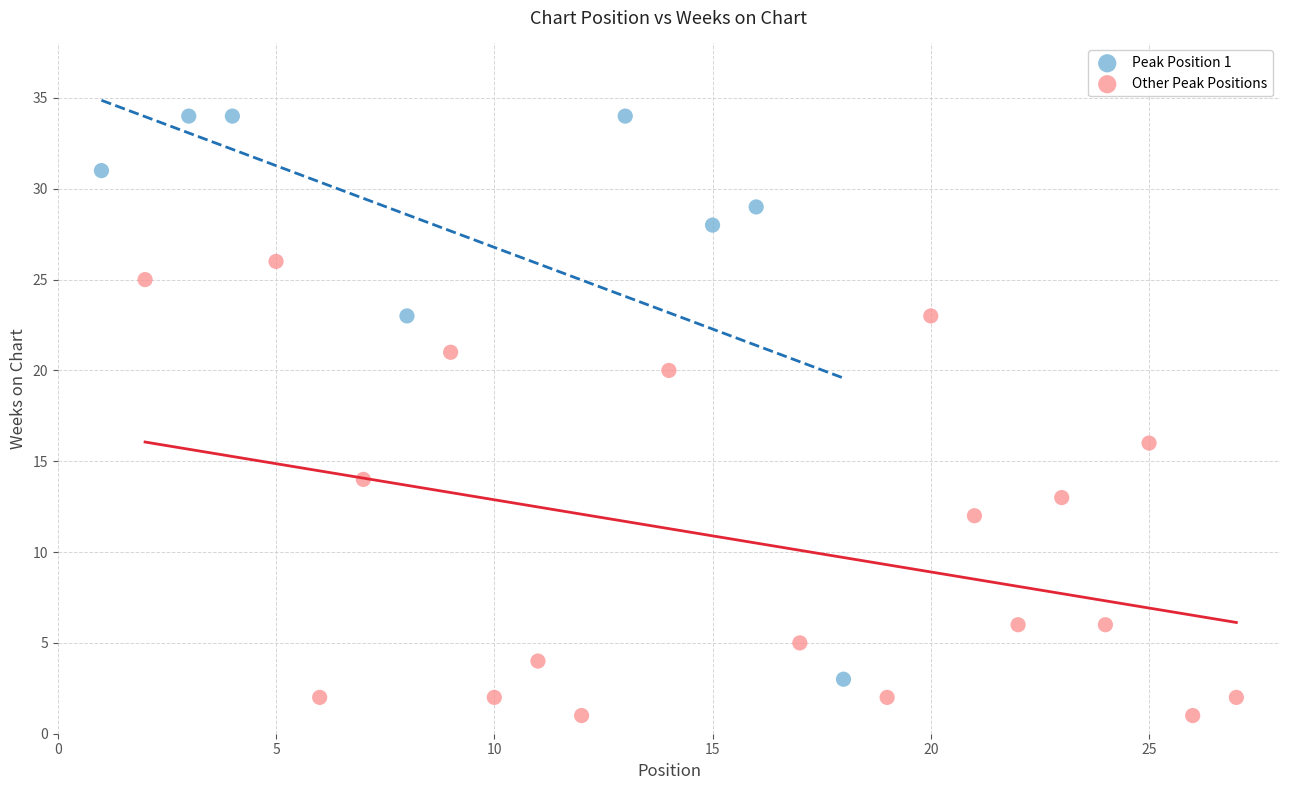

Which series reaches the minimum Y coordinate?

Other Peak Positions